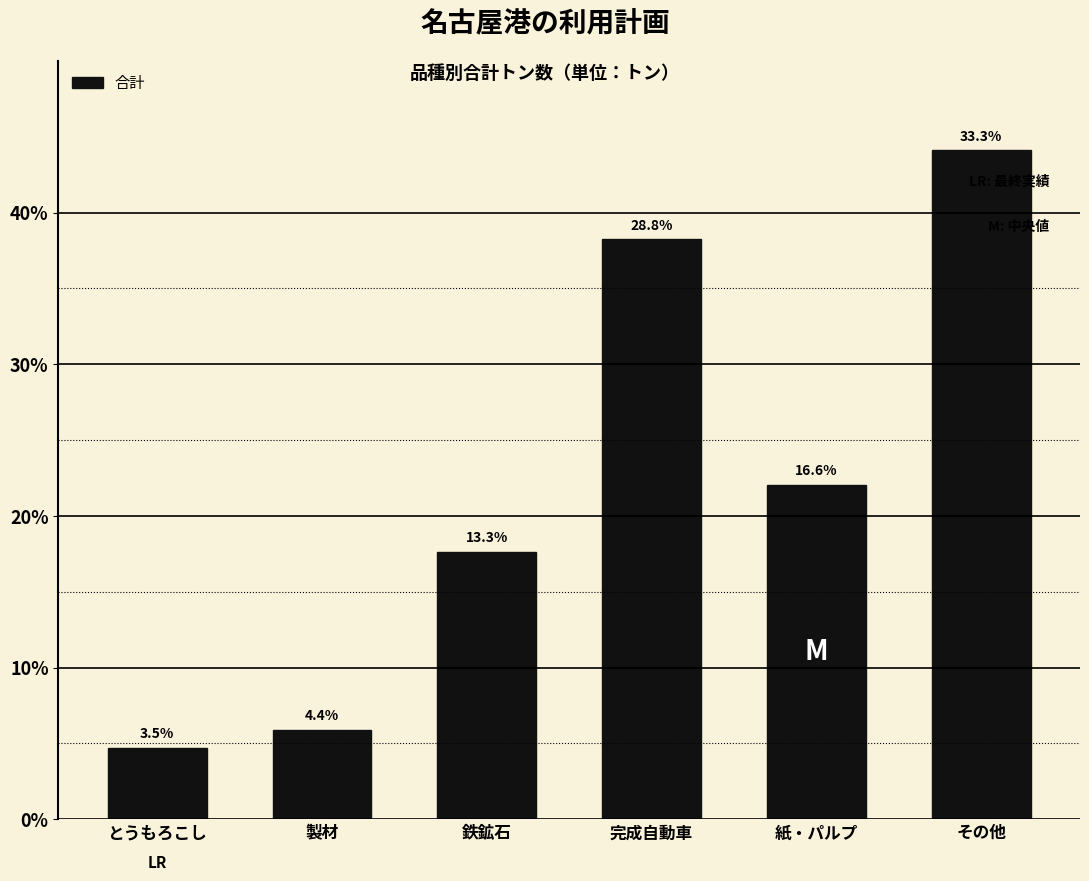

Are the bars horizontal?

No